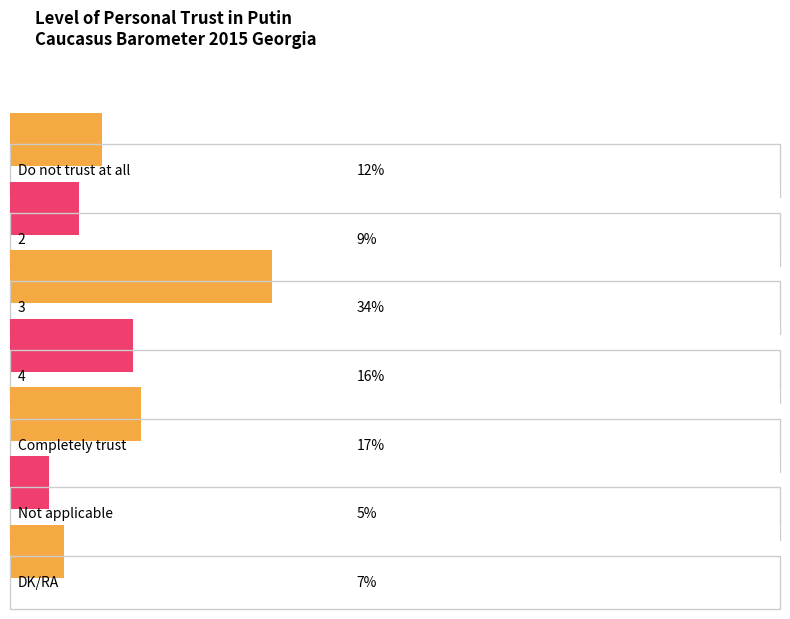

List the labels in order of value, largest first.

3, Completely trust, 4, Do not trust at all, 2, DK/RA, Not applicable